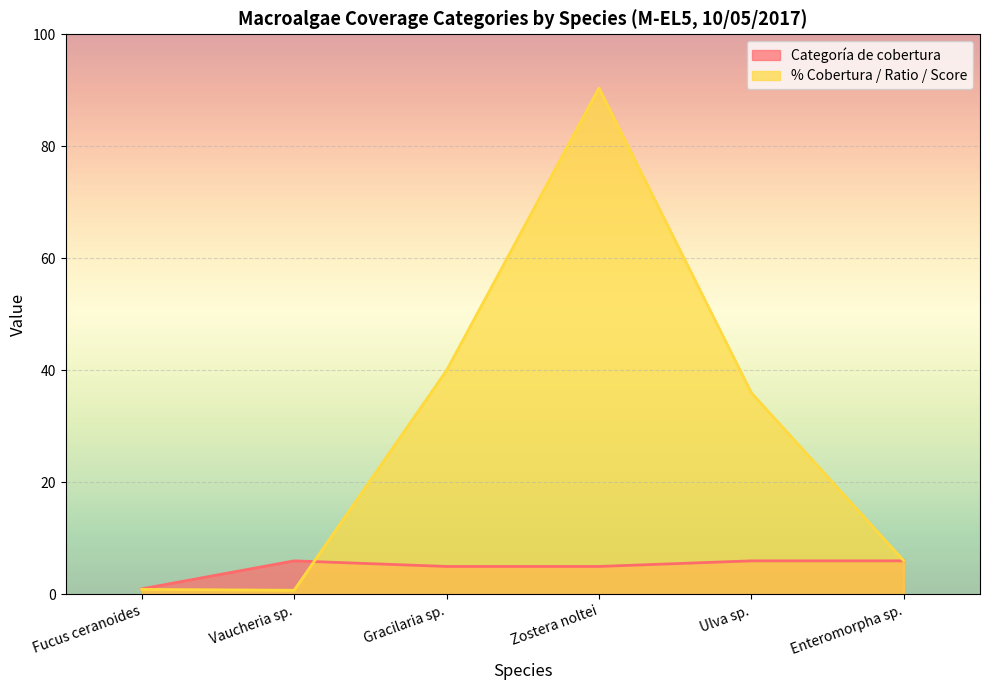

Is the value of % Cobertura / Ratio / Score at Enteromorpha sp. greater than the value of Categoría de cobertura at Fucus ceranoides?

Yes